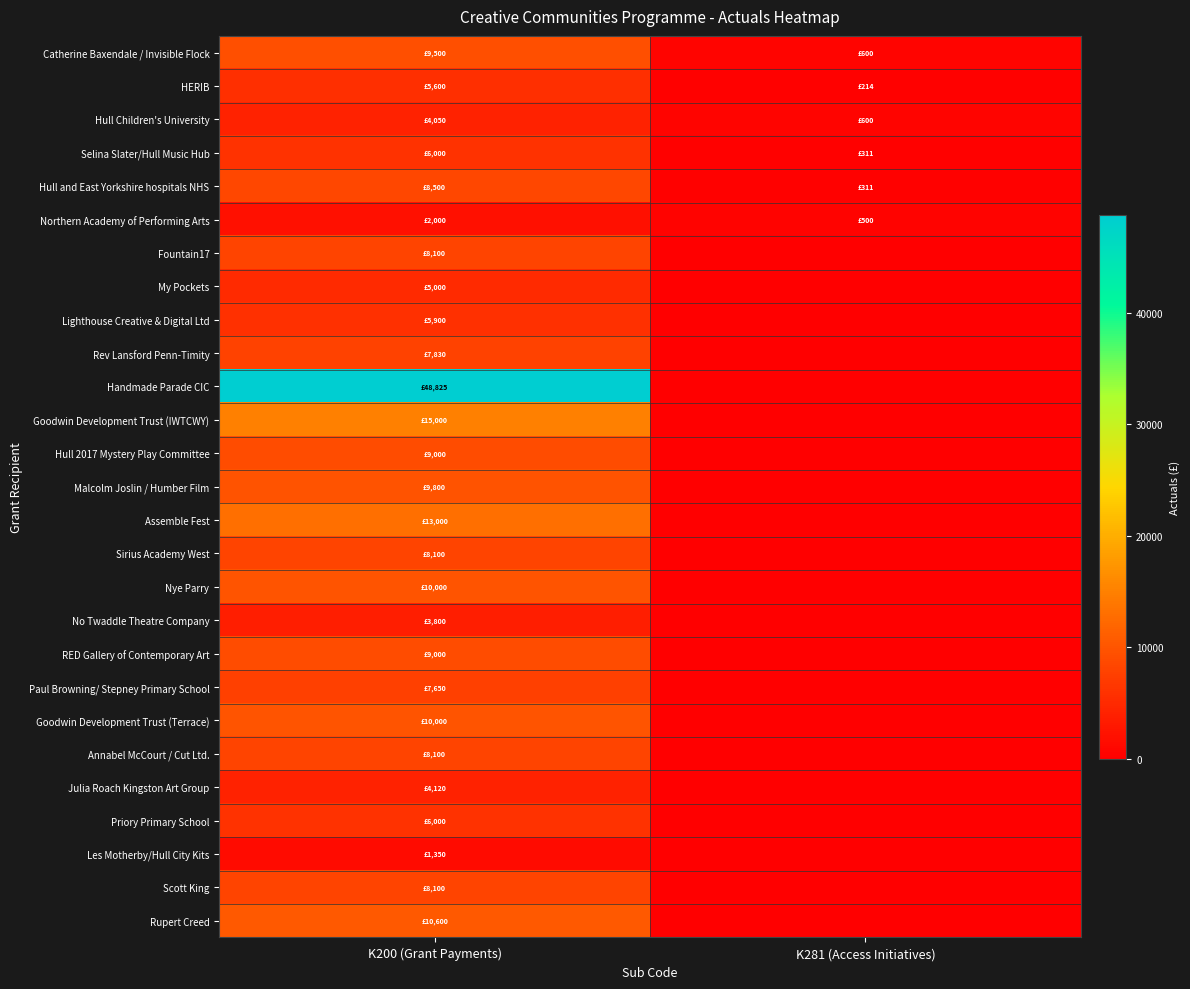

Reading left to right, extract all data points from this chart.

Catherine Baxendale / Invisible Flock: K200 (Grant Payments)=9500	K281 (Access Initiatives)=600
HERIB: K200 (Grant Payments)=5600	K281 (Access Initiatives)=214
Hull Children's University: K200 (Grant Payments)=4050	K281 (Access Initiatives)=600
Selina Slater/Hull Music Hub: K200 (Grant Payments)=6000	K281 (Access Initiatives)=311
Hull and East Yorkshire hospitals NHS: K200 (Grant Payments)=8500	K281 (Access Initiatives)=311
Northern Academy of Performing Arts: K200 (Grant Payments)=2000	K281 (Access Initiatives)=500
Fountain17: K200 (Grant Payments)=8100	K281 (Access Initiatives)=0
My Pockets: K200 (Grant Payments)=5000	K281 (Access Initiatives)=0
Lighthouse Creative & Digital Ltd: K200 (Grant Payments)=5900	K281 (Access Initiatives)=0
Rev Lansford Penn-Timity: K200 (Grant Payments)=7830	K281 (Access Initiatives)=0
Handmade Parade CIC: K200 (Grant Payments)=48825	K281 (Access Initiatives)=0
Goodwin Development Trust (IWTCWY): K200 (Grant Payments)=15000	K281 (Access Initiatives)=0
Hull 2017 Mystery Play Committee: K200 (Grant Payments)=9000	K281 (Access Initiatives)=0
Malcolm Joslin / Humber Film: K200 (Grant Payments)=9800	K281 (Access Initiatives)=0
Assemble Fest: K200 (Grant Payments)=13000	K281 (Access Initiatives)=0
Sirius Academy West: K200 (Grant Payments)=8100	K281 (Access Initiatives)=0
Nye Parry: K200 (Grant Payments)=10000	K281 (Access Initiatives)=0
No Twaddle Theatre Company: K200 (Grant Payments)=3800	K281 (Access Initiatives)=0
RED Gallery of Contemporary Art: K200 (Grant Payments)=9000	K281 (Access Initiatives)=0
Paul Browning/ Stepney Primary School: K200 (Grant Payments)=7650	K281 (Access Initiatives)=0
Goodwin Development Trust (Terrace): K200 (Grant Payments)=10000	K281 (Access Initiatives)=0
Annabel McCourt / Cut Ltd.: K200 (Grant Payments)=8100	K281 (Access Initiatives)=0
Julia Roach Kingston Art Group: K200 (Grant Payments)=4120	K281 (Access Initiatives)=0
Priory Primary School: K200 (Grant Payments)=6000	K281 (Access Initiatives)=0
Les Motherby/Hull City Kits: K200 (Grant Payments)=1350	K281 (Access Initiatives)=0
Scott King: K200 (Grant Payments)=8100	K281 (Access Initiatives)=0
Rupert Creed: K200 (Grant Payments)=10600	K281 (Access Initiatives)=0